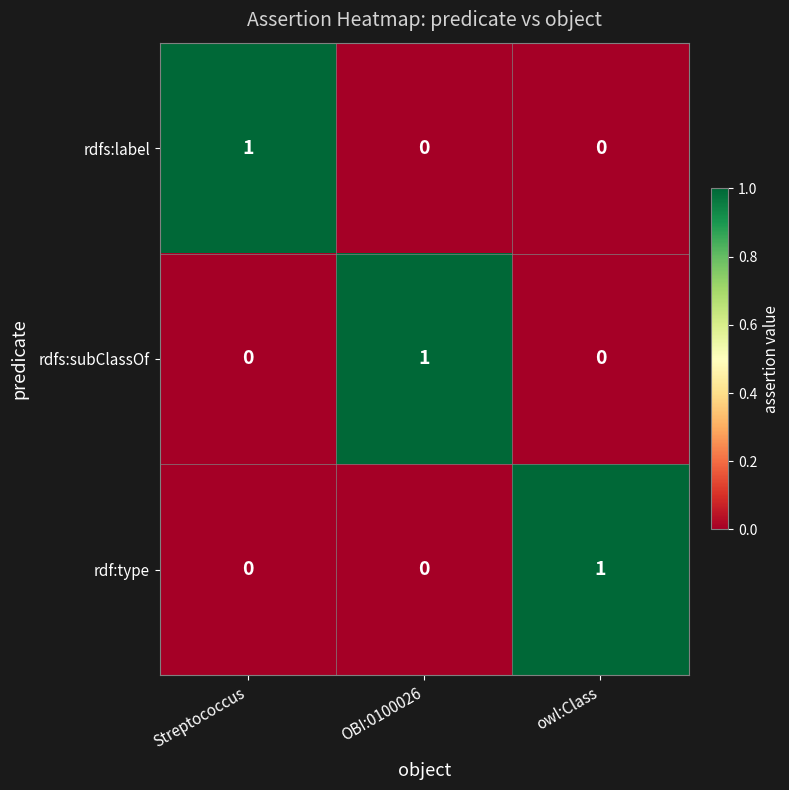

At how many categories does at least one series exceed 0?

3